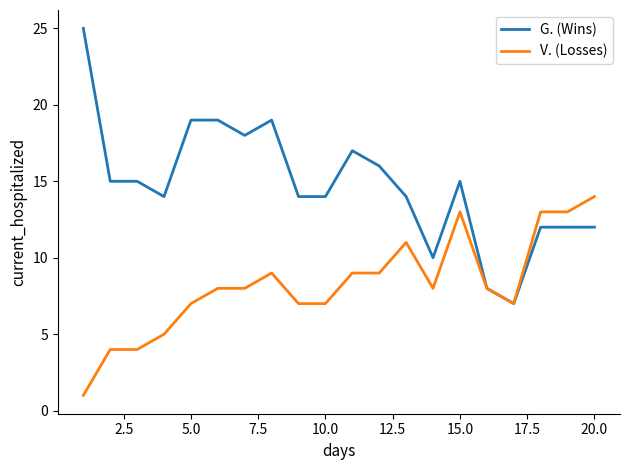

What are all the series names shown in the legend?

G. (Wins), V. (Losses)